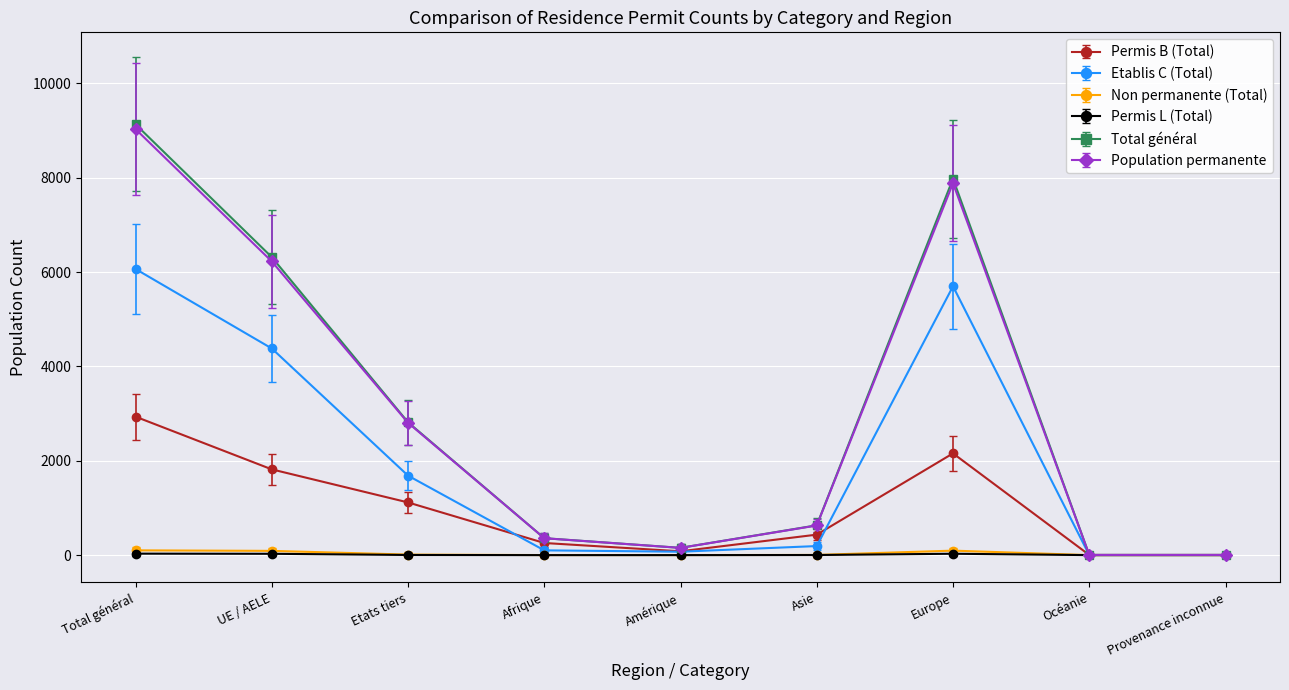

What position from the right is UE / AELE?

8